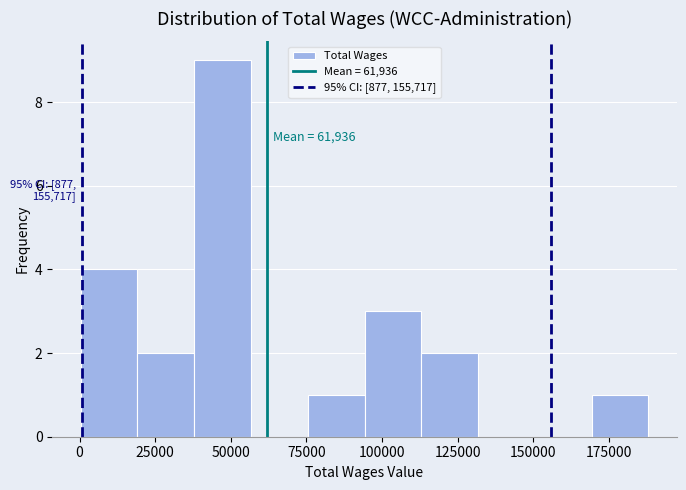

Around what value on the x-axis is the tallest bar? Give the approximate position of its centre, as read against the axis.

45000